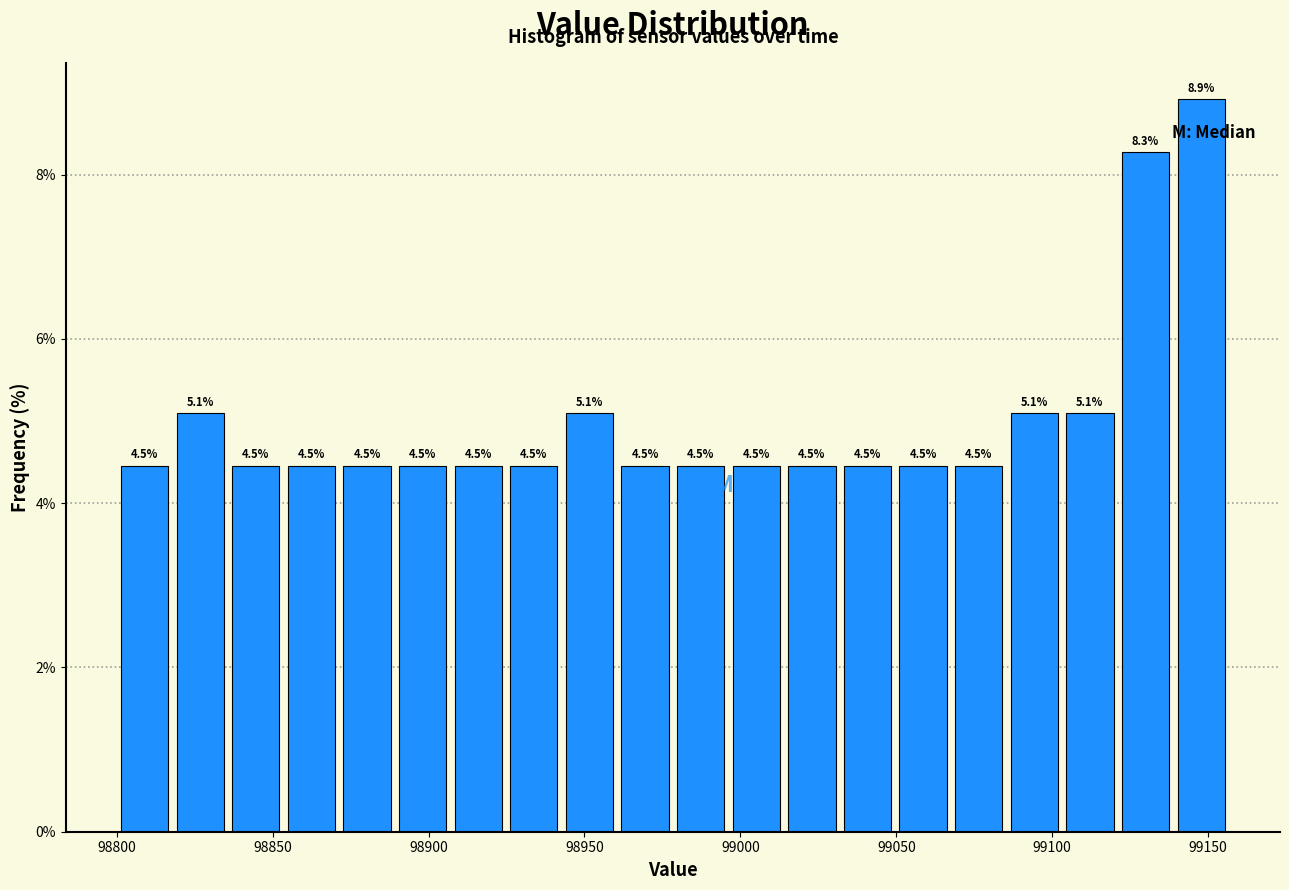

Around what value on the x-axis is the tallest bar? Give the approximate position of its centre, as read against the axis.

99150